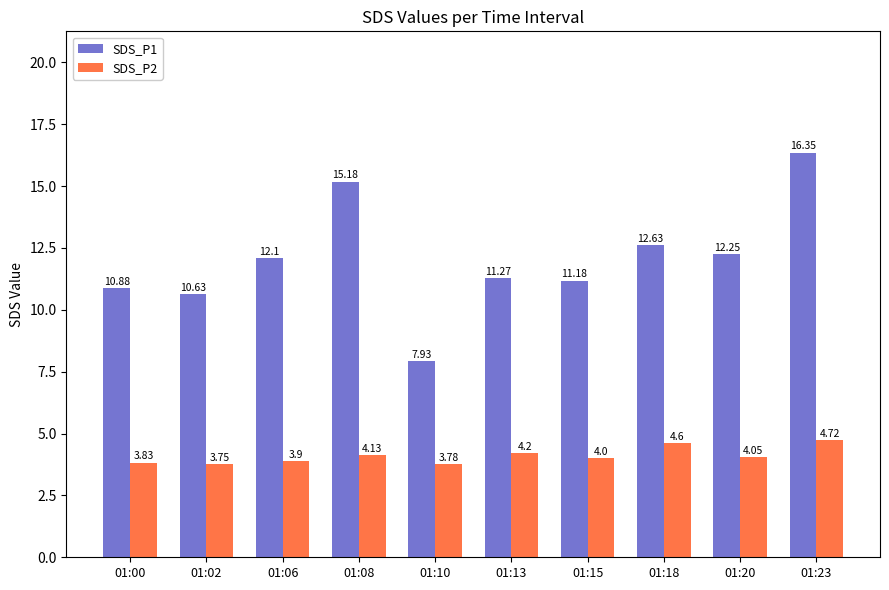

Rank the series at 01:13 from highest to lowest value.

SDS_P1, SDS_P2